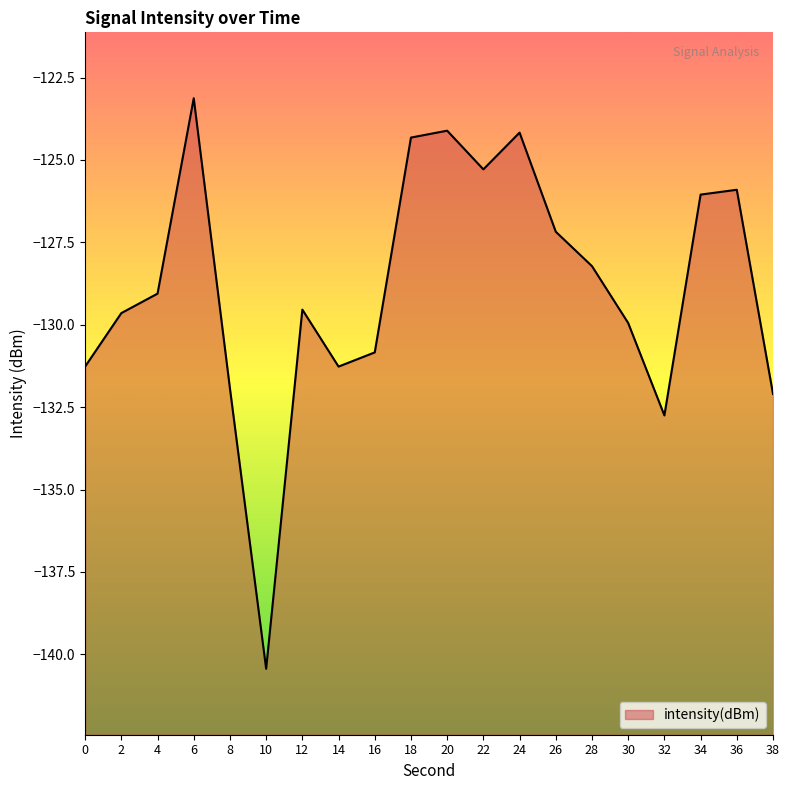

True or false: the data shows -186.1 at 12.

False